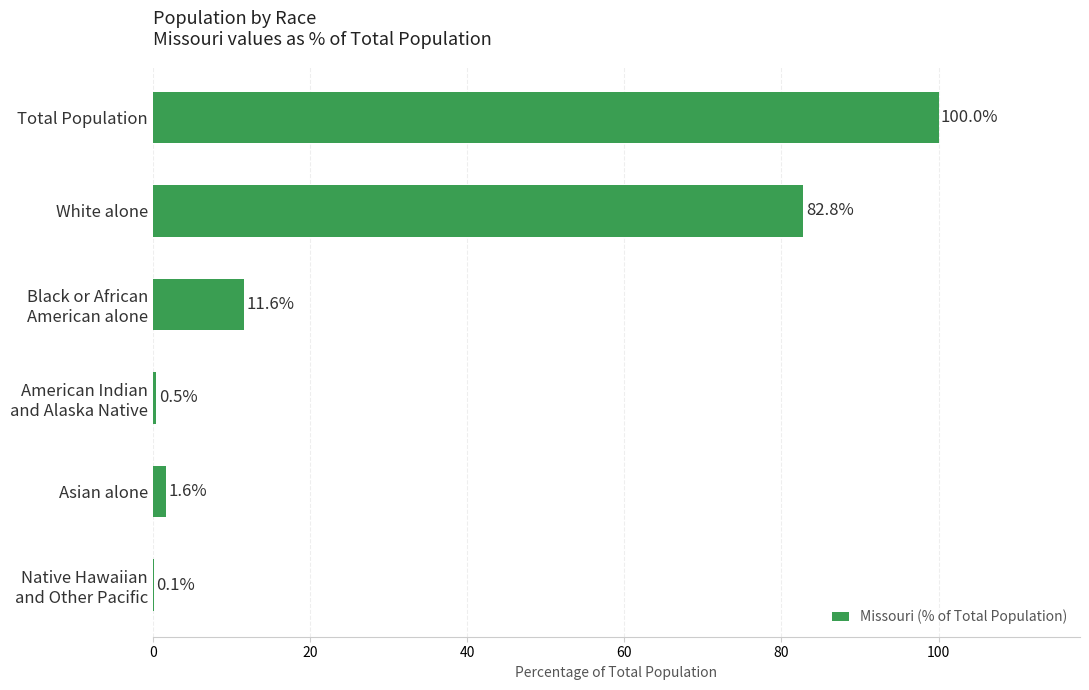

What is the sum of all values?

196.6